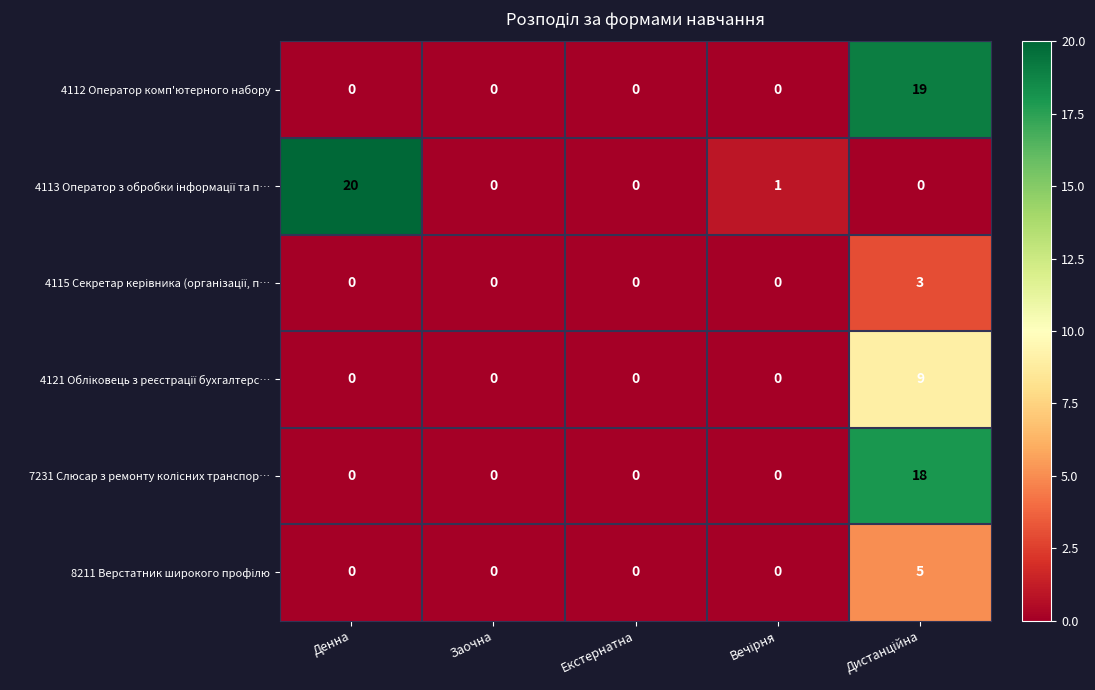

The 4112 Оператор комп'ютерного набору series shows -13 at Денна. True or false?

False